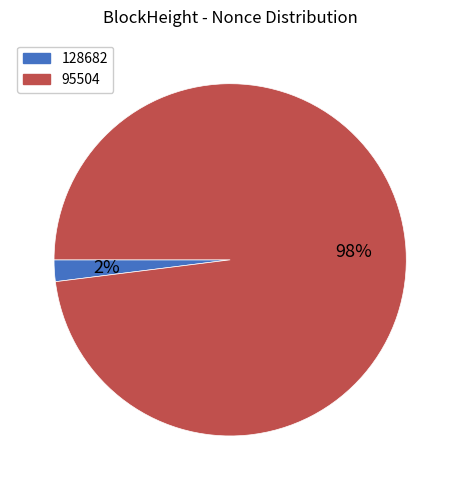

To the nearest percent, what is the average slice percentage?

50%